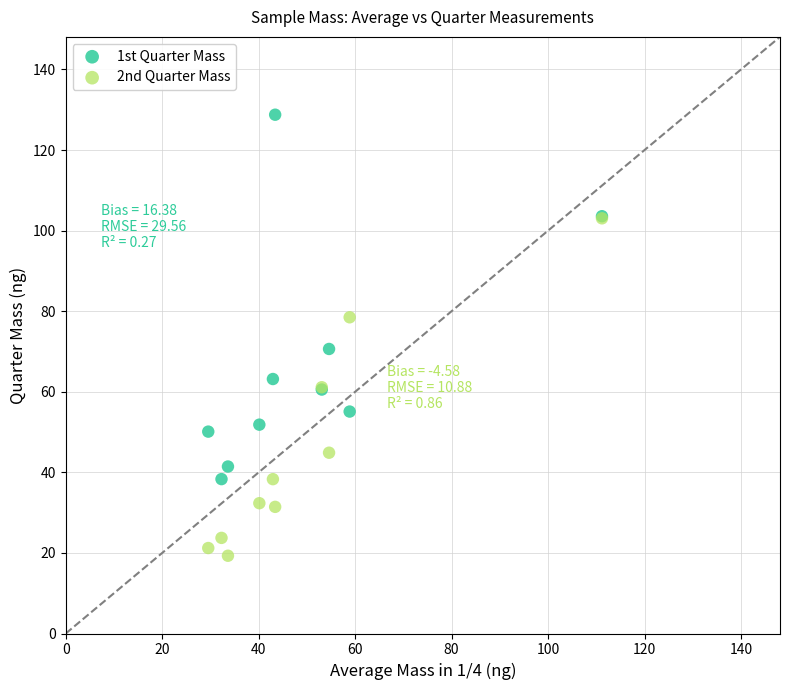

What are all the series names shown in the legend?

1st Quarter Mass, 2nd Quarter Mass